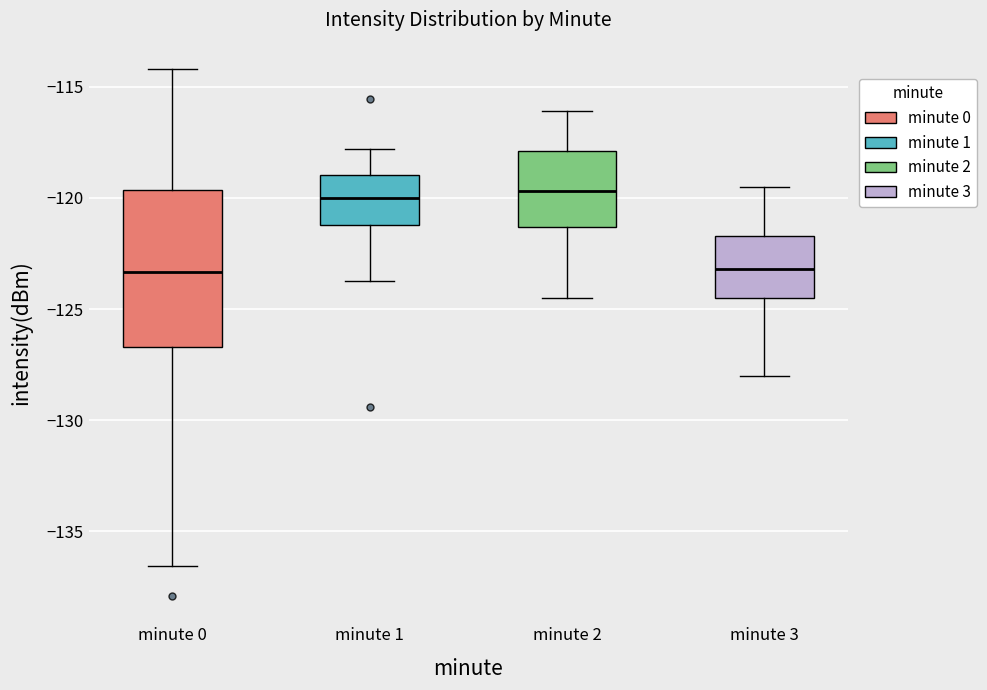

Where is the lower edge of the box for minute 0 on the y-axis? The values are not printed on the chart, so give them approximately, as read against the axis.

-126.5